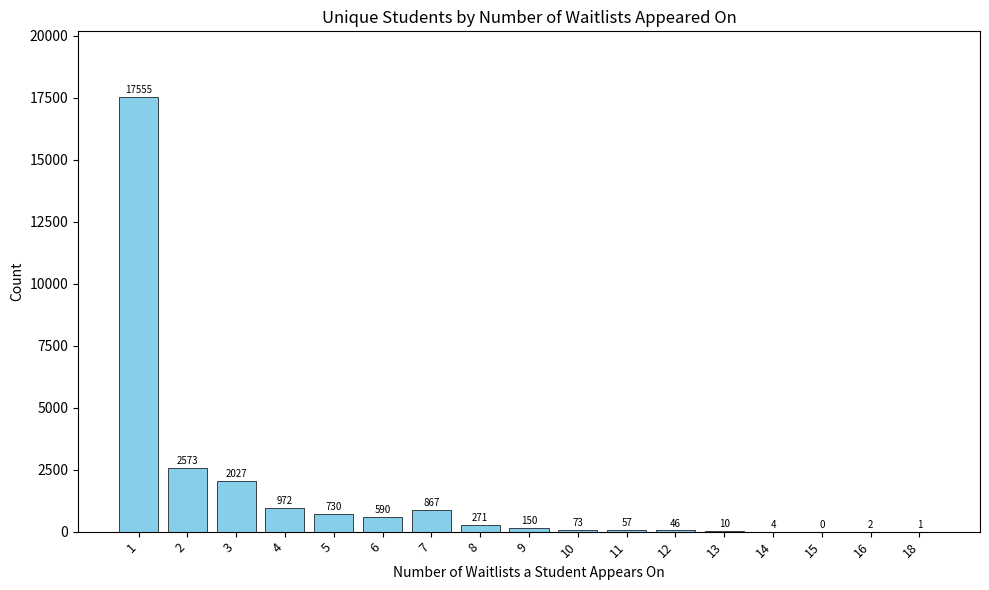

What is the sum of the values at 8 and 15?

271